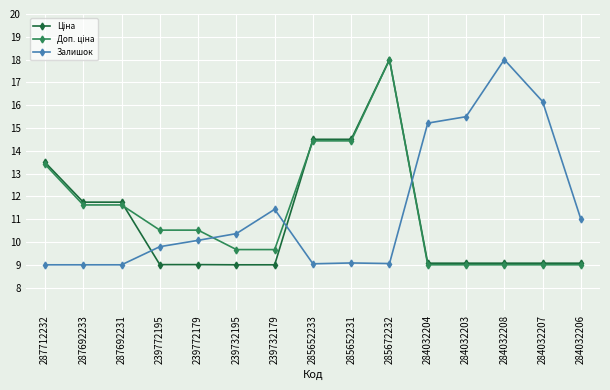

What is the label of the 4th point from the right?

284032203